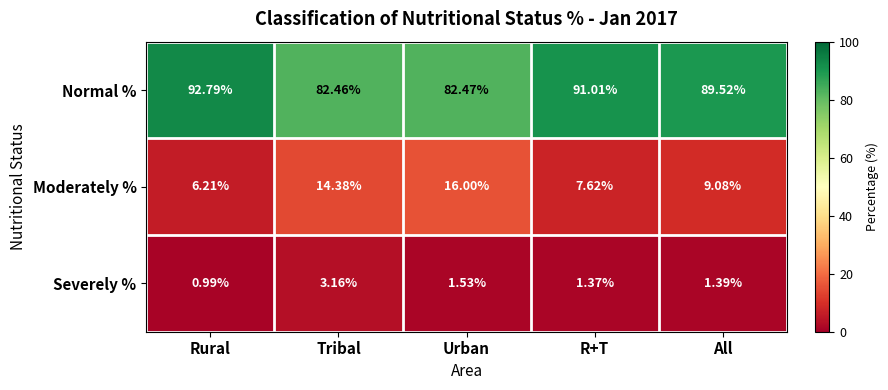

Which series has the widest spread of values?

Normal %